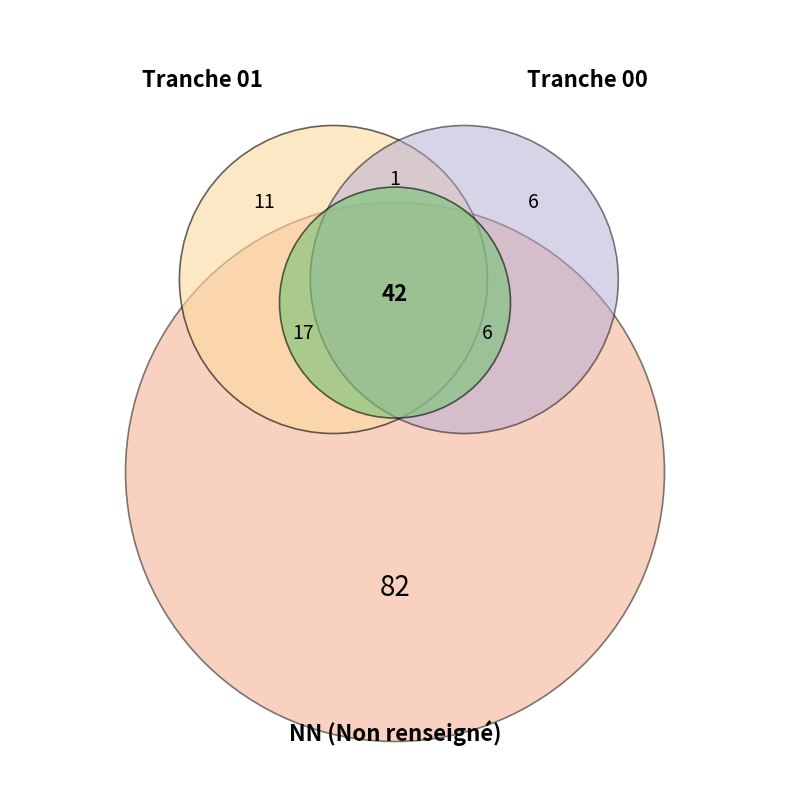

Does any single category account for the majority?

No